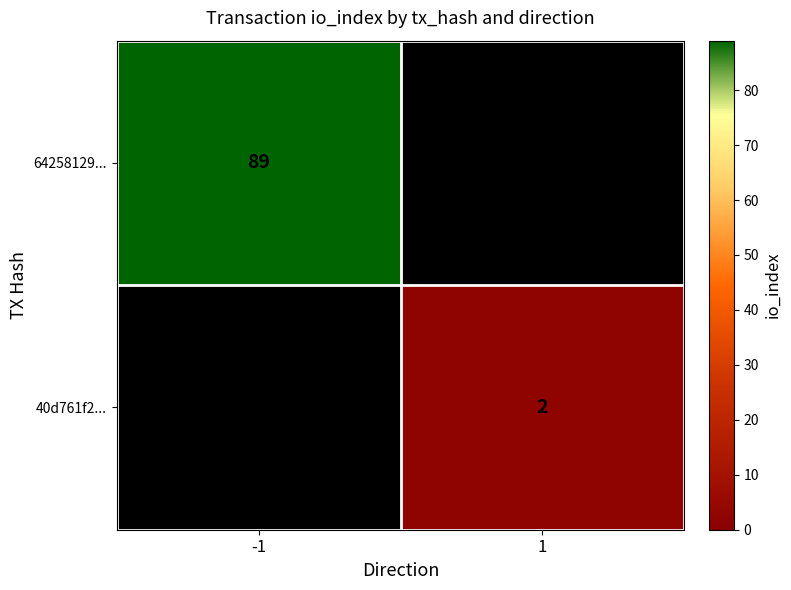

True or false: 40d761f2... has a value of 2 at 1.

True